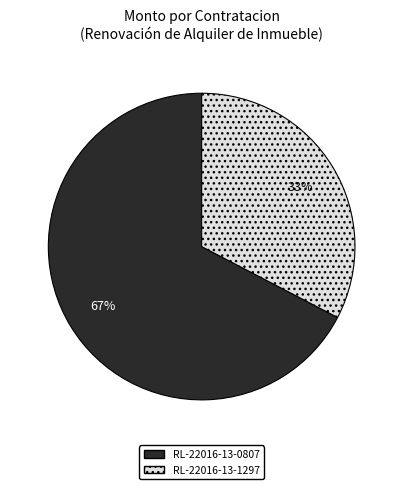

Which has a higher value, RL-22016-13-1297 or RL-22016-13-0807?

RL-22016-13-0807